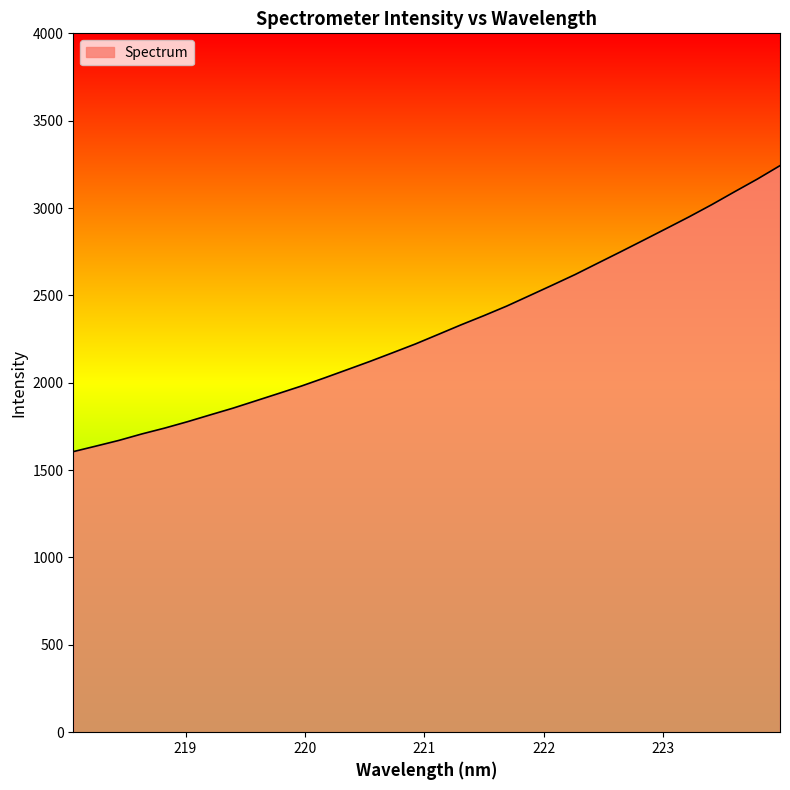

What is the difference between the maximum and minimum values?

1636.8